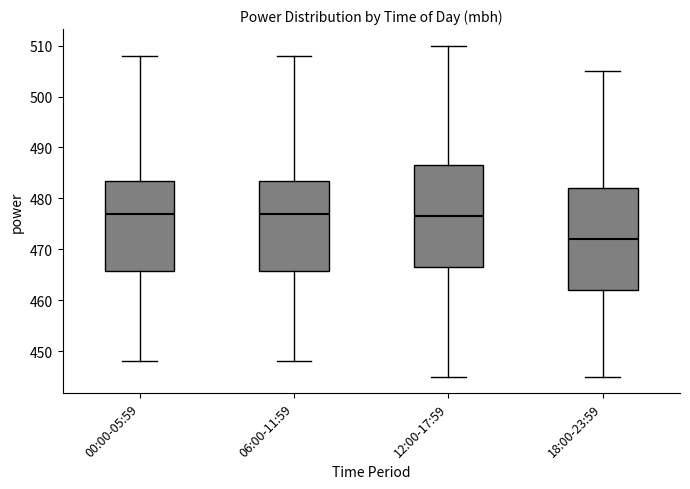

Reading left to right, read every box against the y-axis: the position of its median line, the range the box covers, and the ends of its whiskers. The values are not printed on the chart, so give them approximately, as read against the axis.

00:00-05:59: median 477, box 466 to 484, whiskers 448 to 508
06:00-11:59: median 477, box 466 to 484, whiskers 448 to 508
12:00-17:59: median 477, box 467 to 487, whiskers 445 to 510
18:00-23:59: median 472, box 462 to 482, whiskers 445 to 505